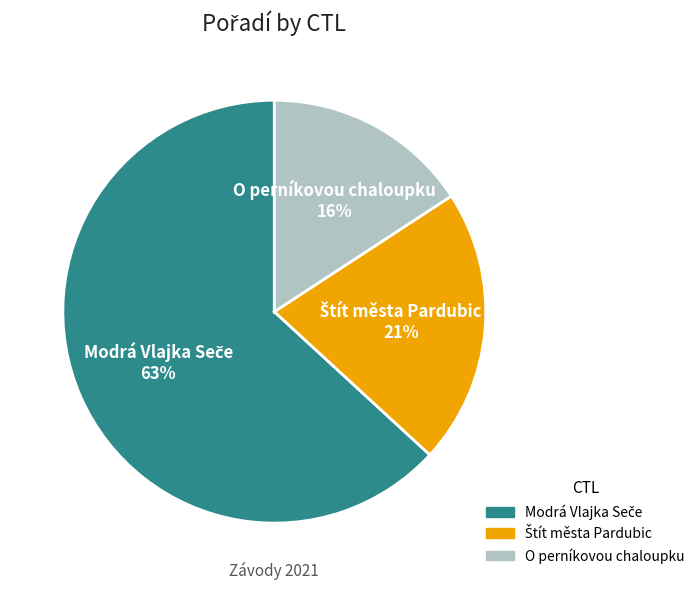

How many segments does this pie chart have?

3